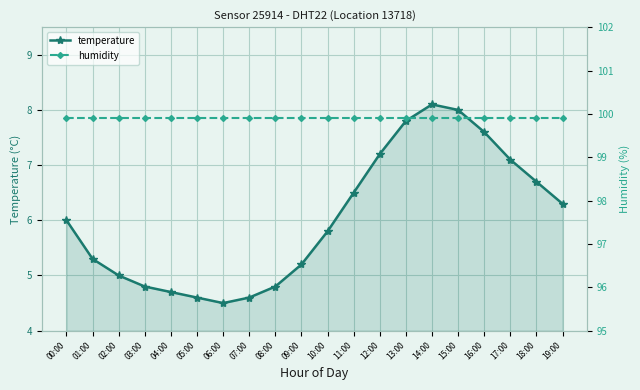

Rank the series by their average value, from lowest to highest.

temperature, humidity